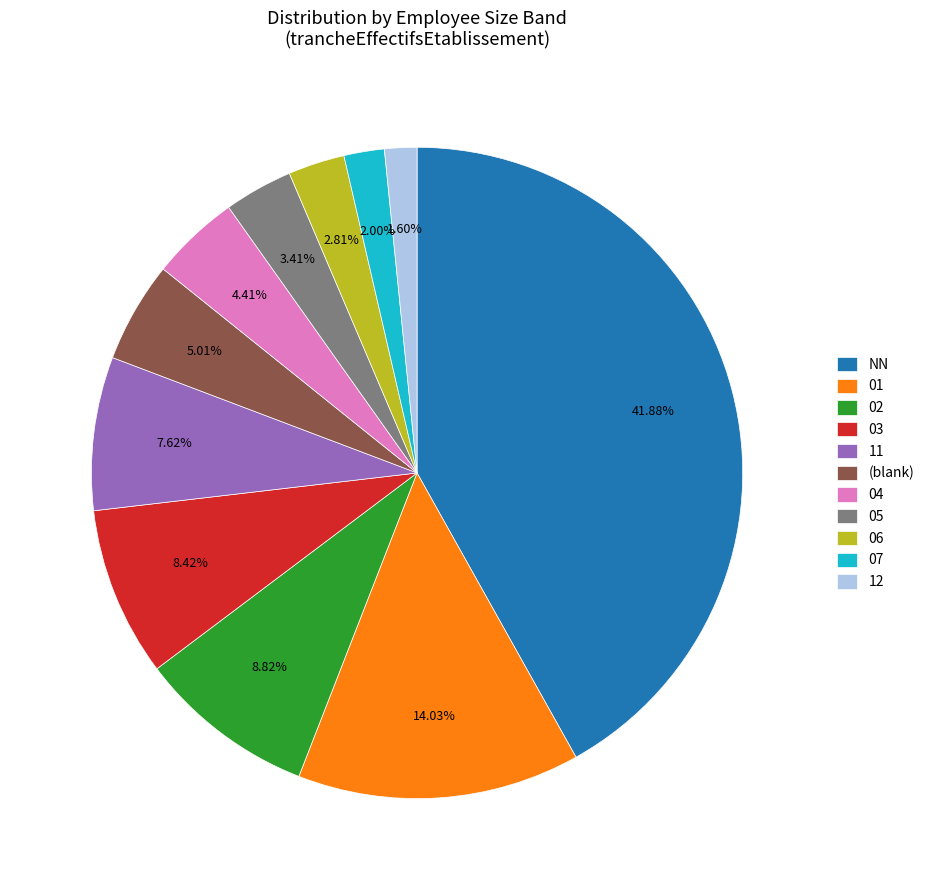

How many slices are in this pie chart?

11